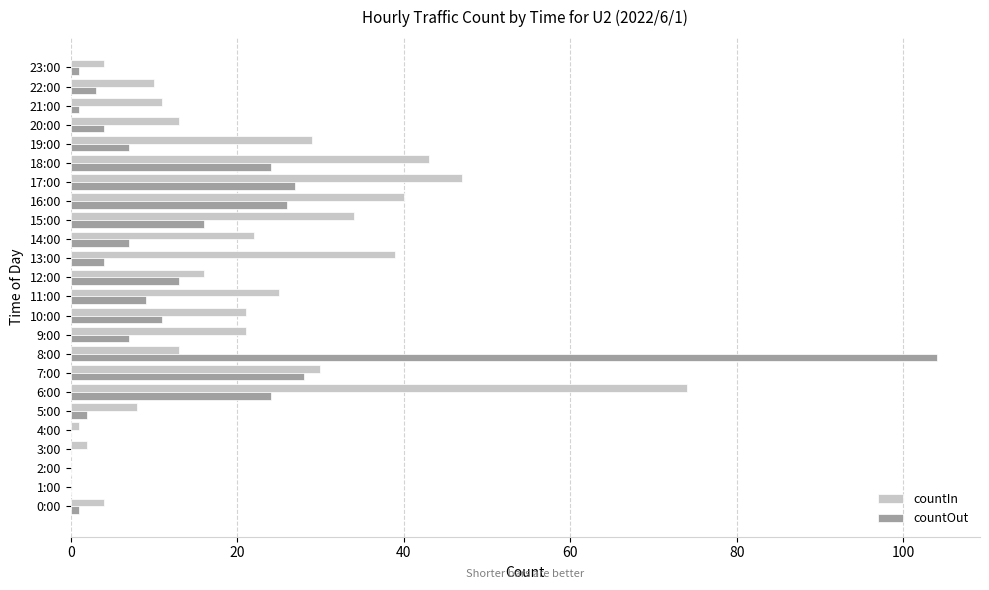

How many series are shown in this chart?

2